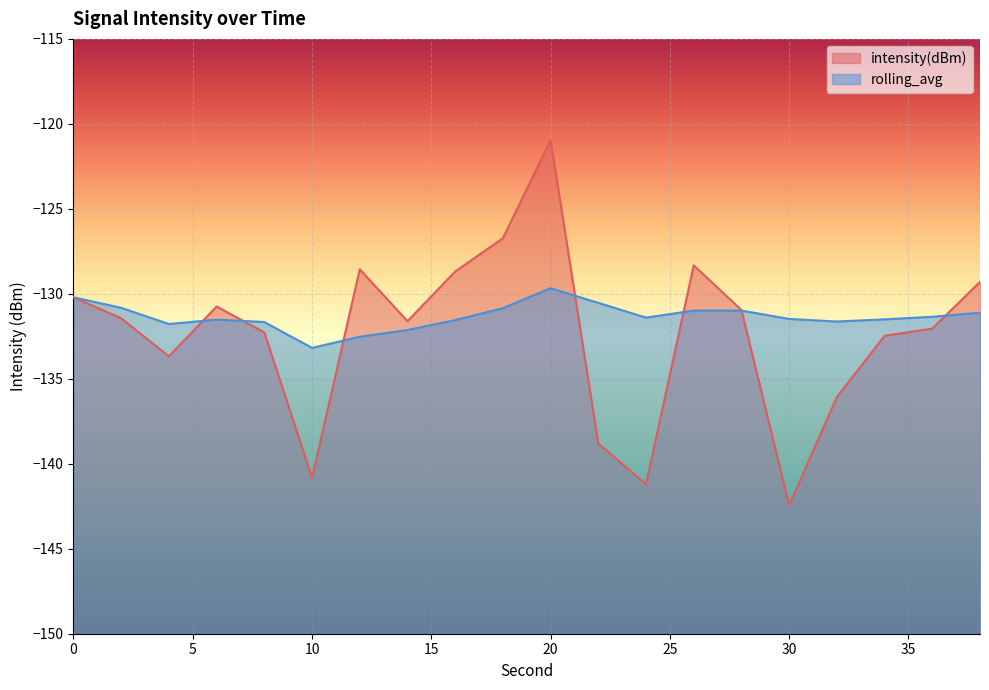

Between 18 and 36, which series saw the biggest shift?

intensity(dBm)